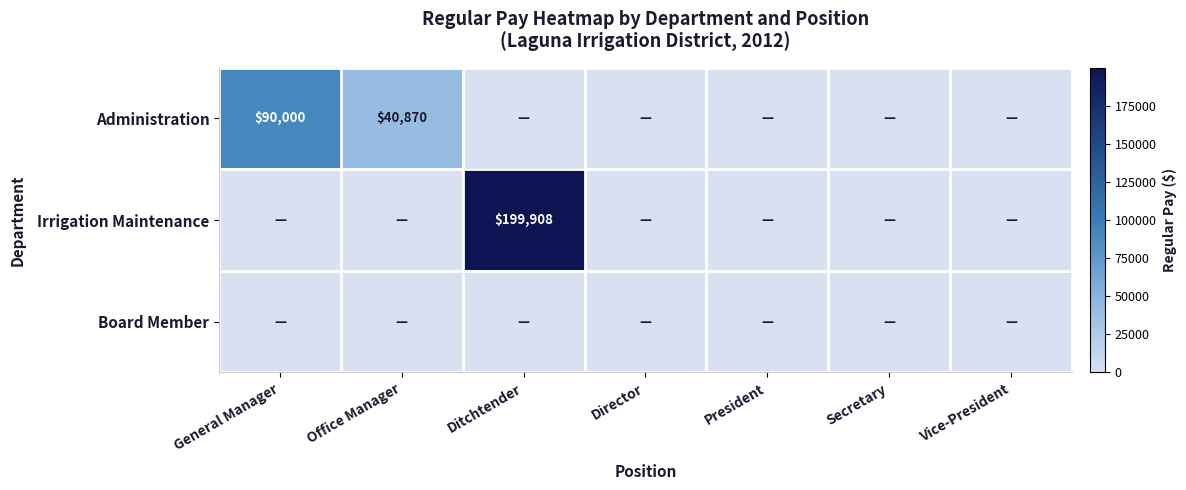

The Administration series shows 90000 at General Manager. True or false?

True